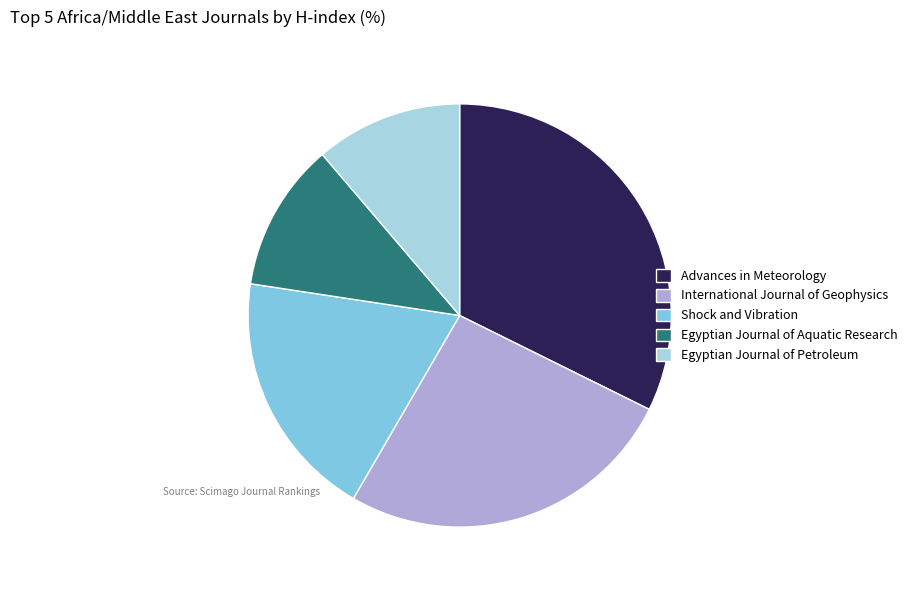

Count the number of slices in the pie.

5